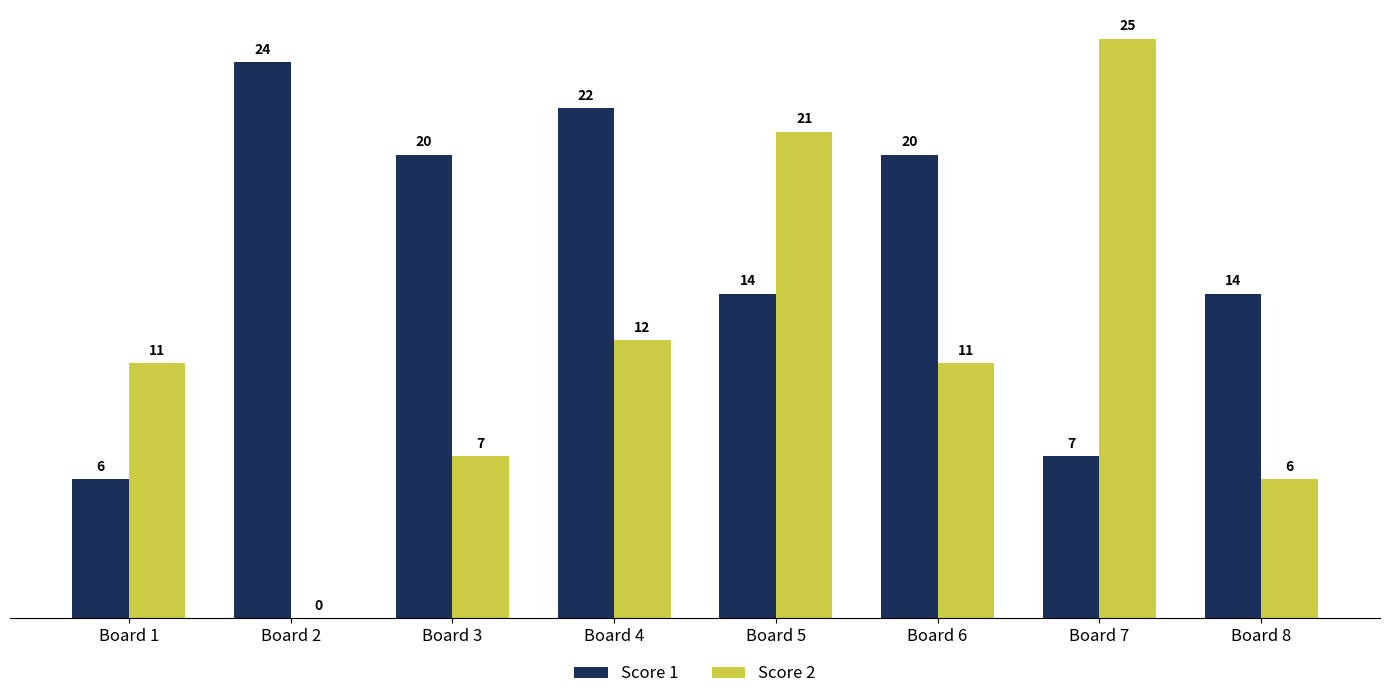

What is the average value of the Score 1 series?

16